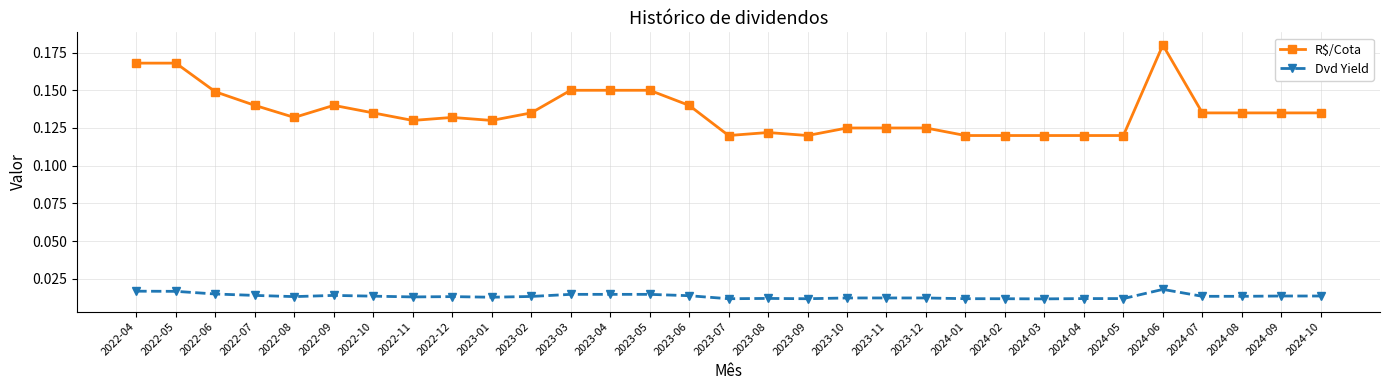

Which series has the largest total across all categories?

R$/Cota